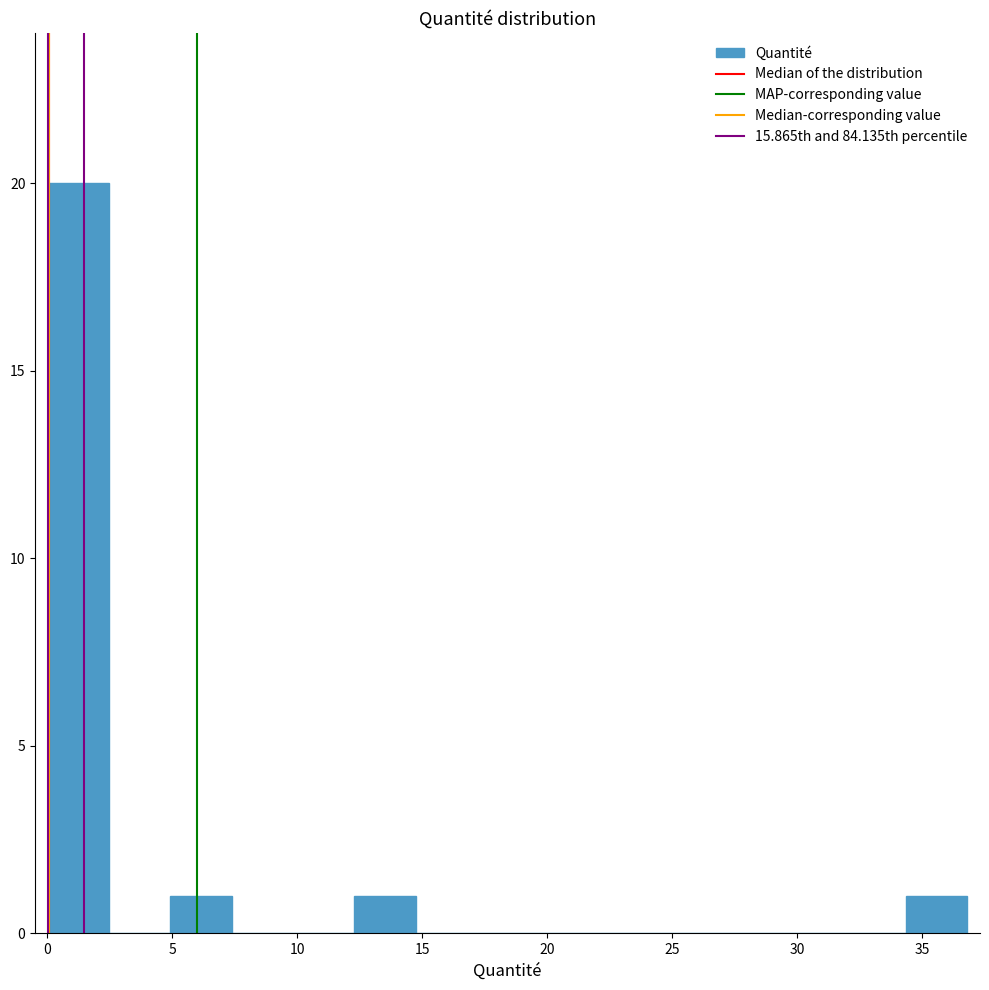

Reading left to right, list every bar in this chart as the range it spans on the x-axis followed by its height. Neither the bar edges nor the heights are printed on the chart, so give them approximately, as read against the axes.

0.0 to 2.5: 20
2.5 to 5.0: 0
5.0 to 7.5: 1
7.5 to 10.0: 0
10.0 to 12.5: 0
12.5 to 14.5: 1
14.5 to 17.0: 0
17.0 to 19.5: 0
19.5 to 22.0: 0
22.0 to 24.5: 0
24.5 to 27.0: 0
27.0 to 29.5: 0
29.5 to 32.0: 0
32.0 to 34.5: 0
34.5 to 37.0: 1